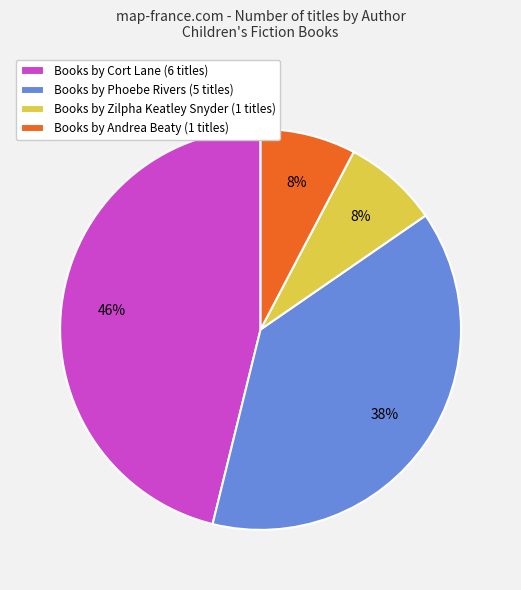

Count the number of slices in the pie.

4